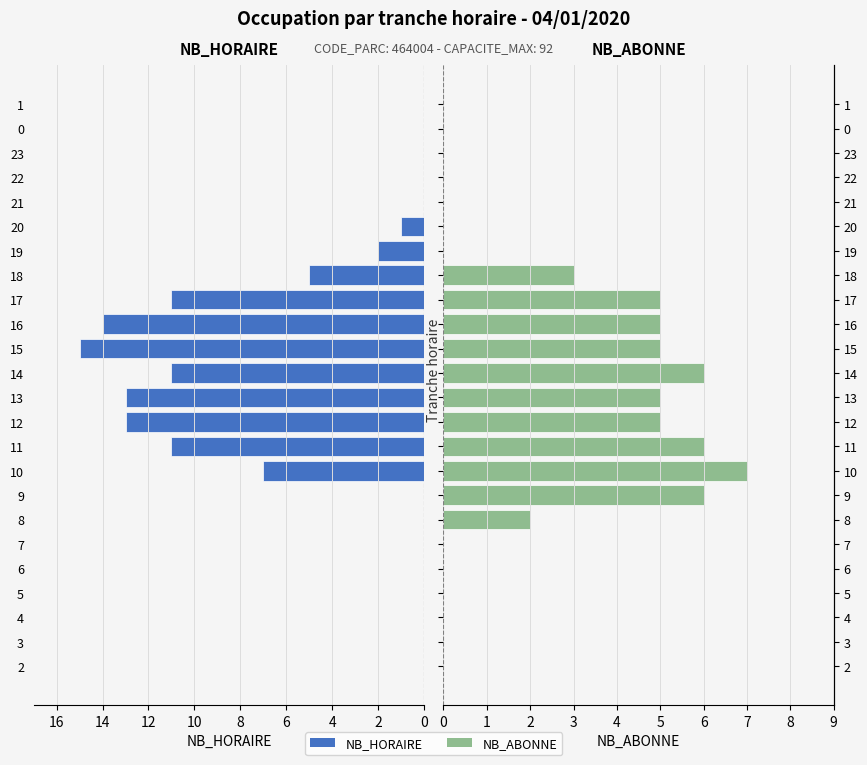

What is the label of the 10th bar from the right?

16